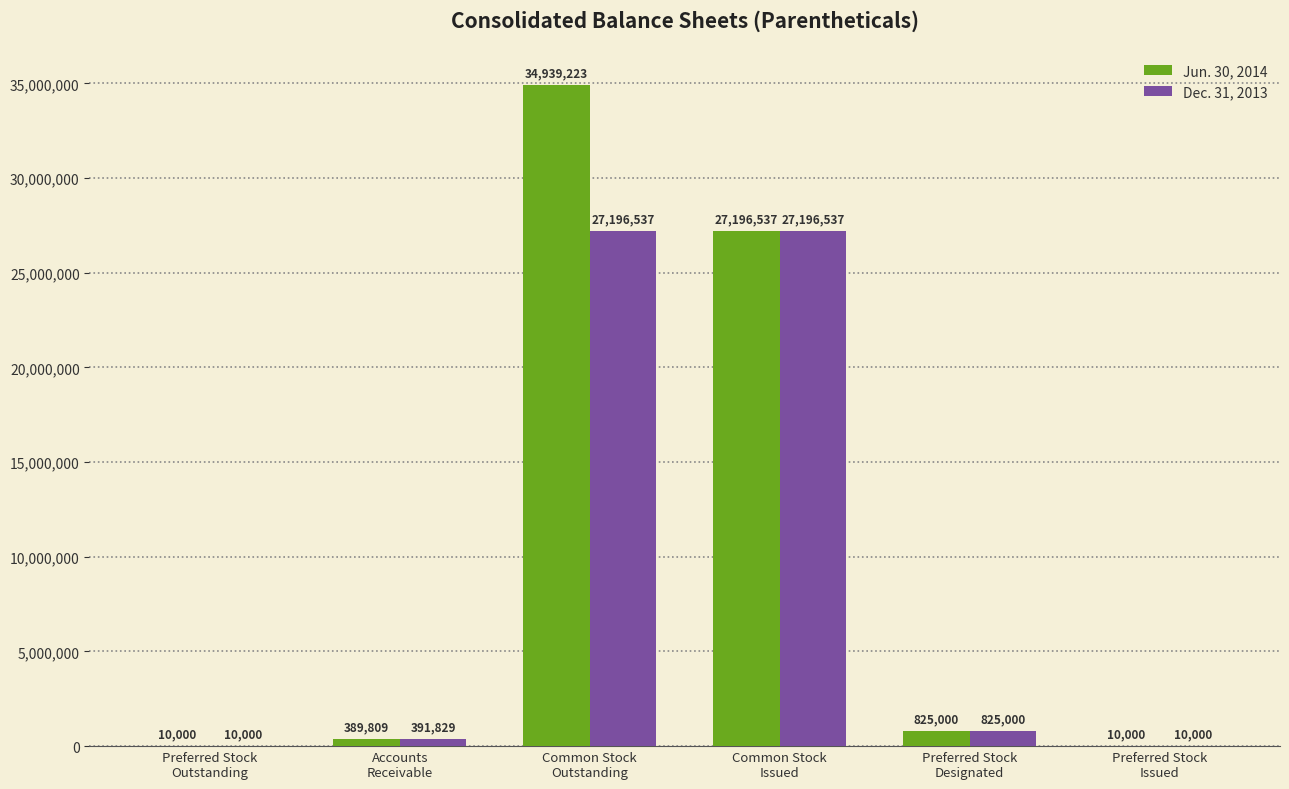

What are all the series names shown in the legend?

Jun. 30, 2014, Dec. 31, 2013